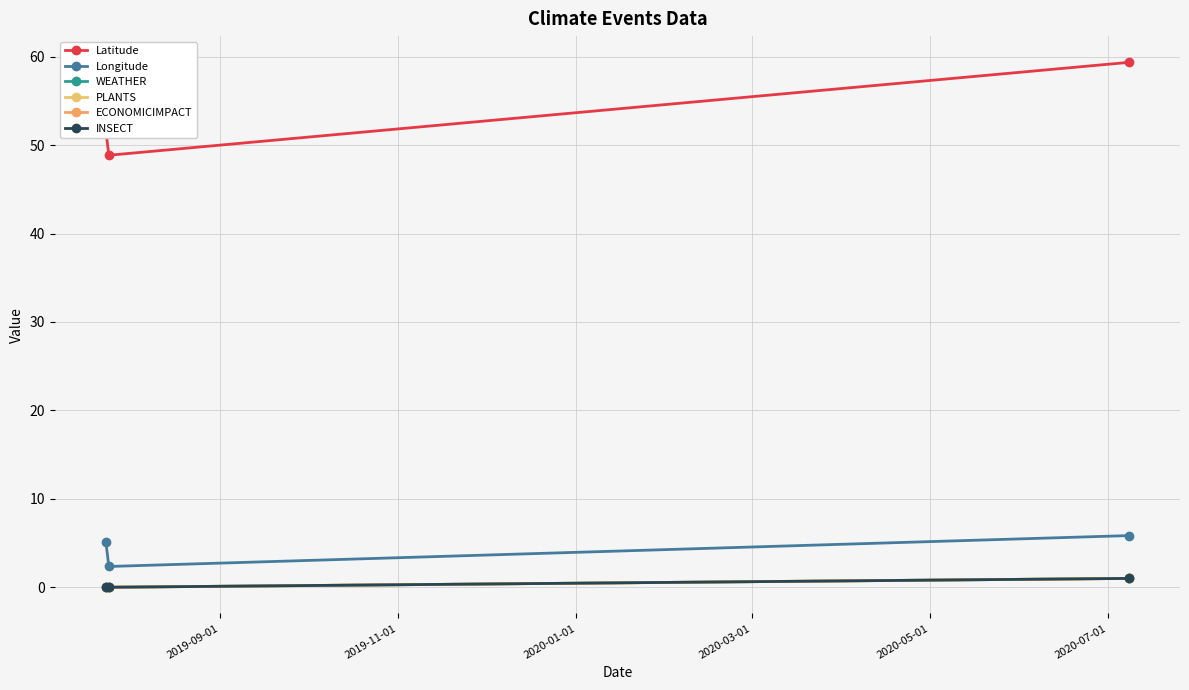

What is the difference between the maximum and second lowest values in the PLANTS series?

1.0